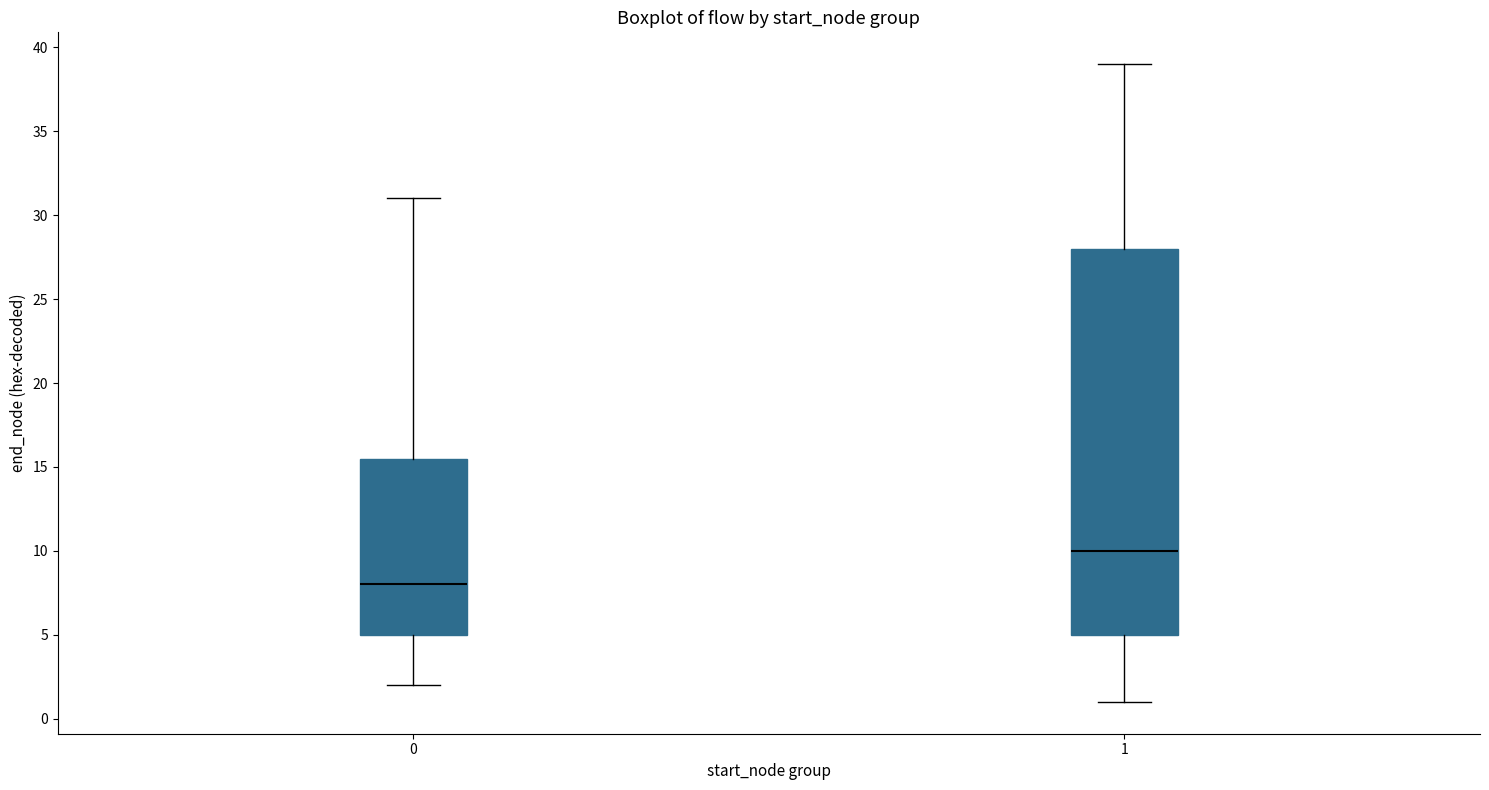

Which box is the tallest, from its lower edge to its upper edge?

1